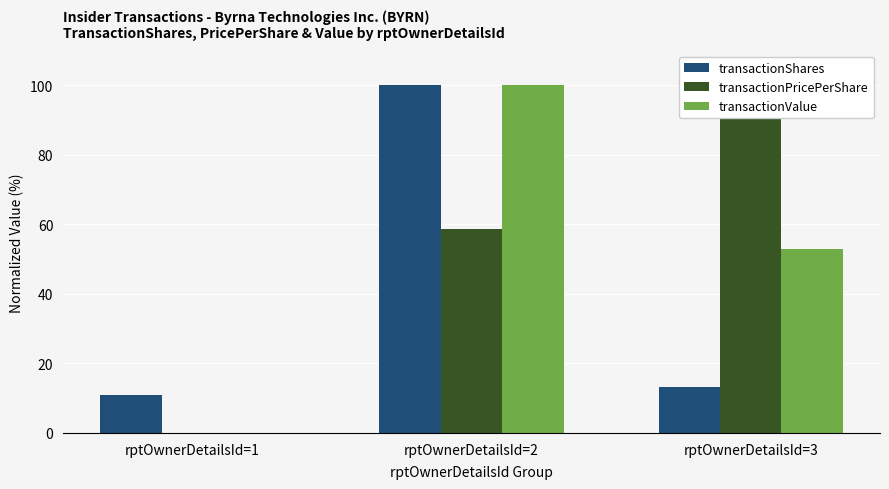

Which category has the highest value across all series?

rptOwnerDetailsId=2